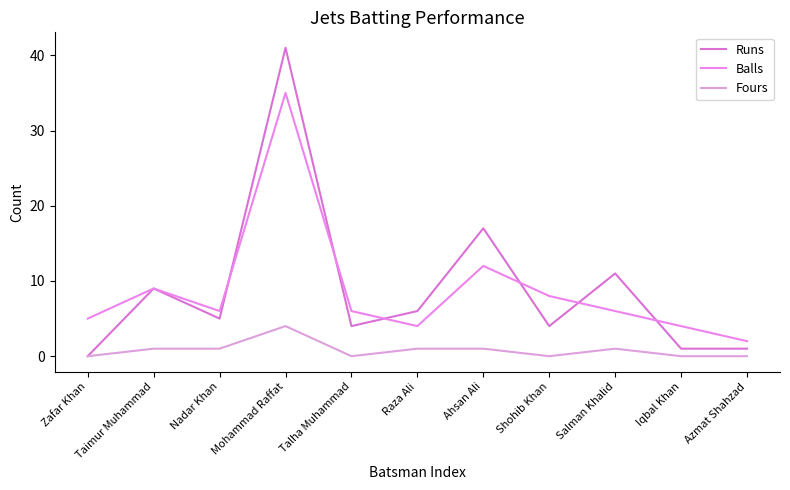

What is the difference between the Fours values at Mohammad Raffat and Raza Ali?

3